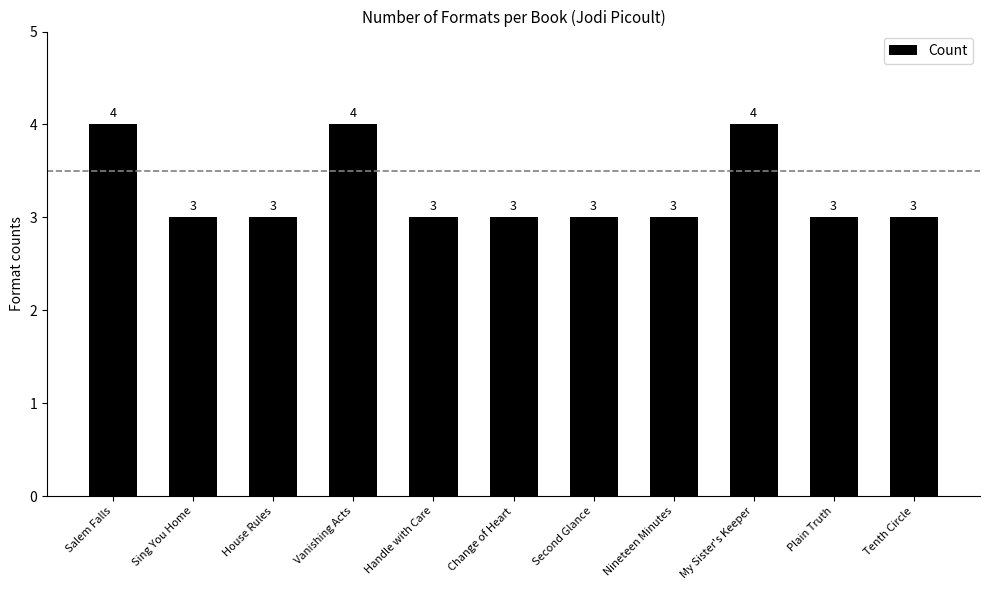

What is the sum of all values?

36